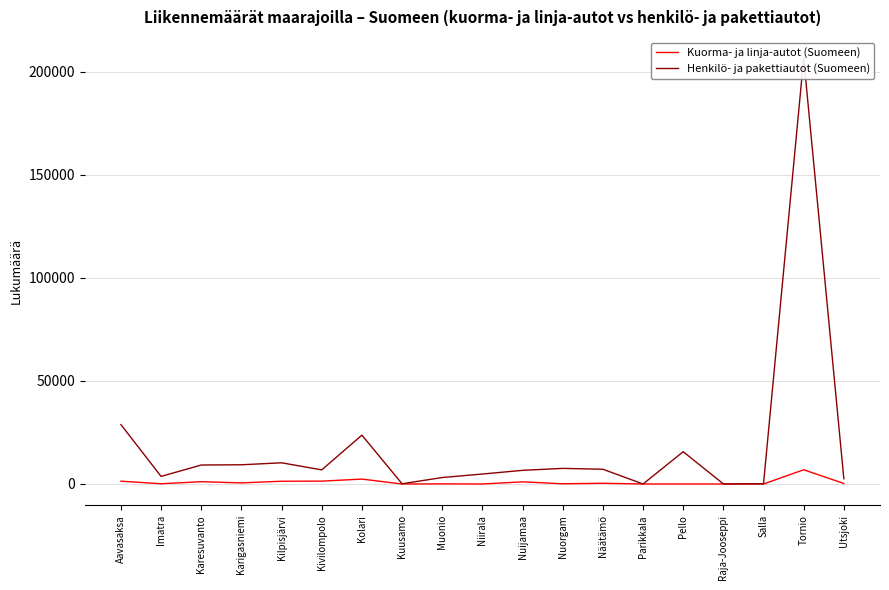

What is the sum of all Henkilö- ja pakettiautot (Suomeen) values?

346386